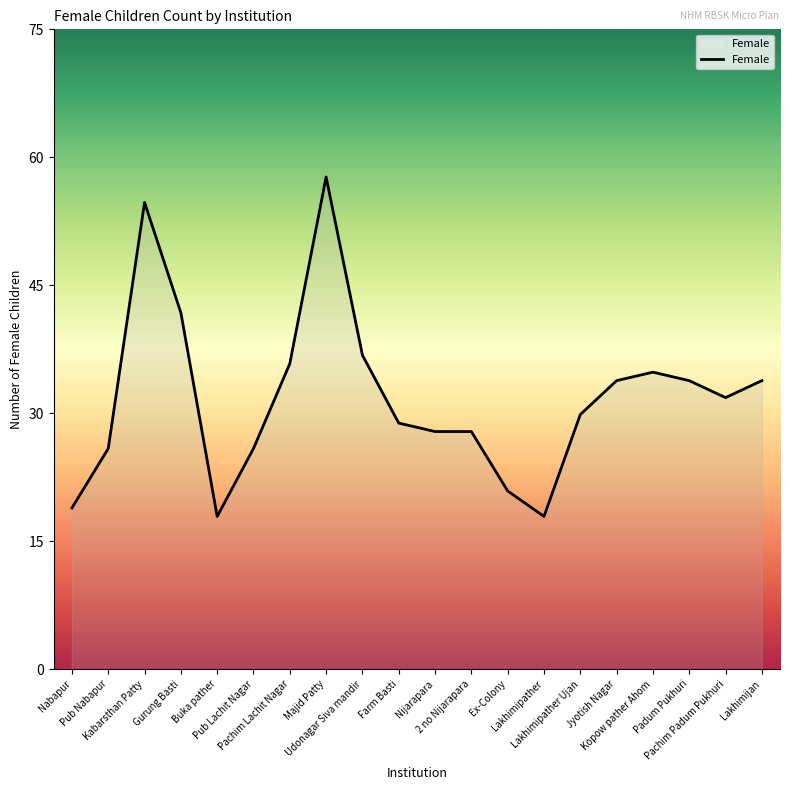

What is the difference between the maximum and minimum values?

40